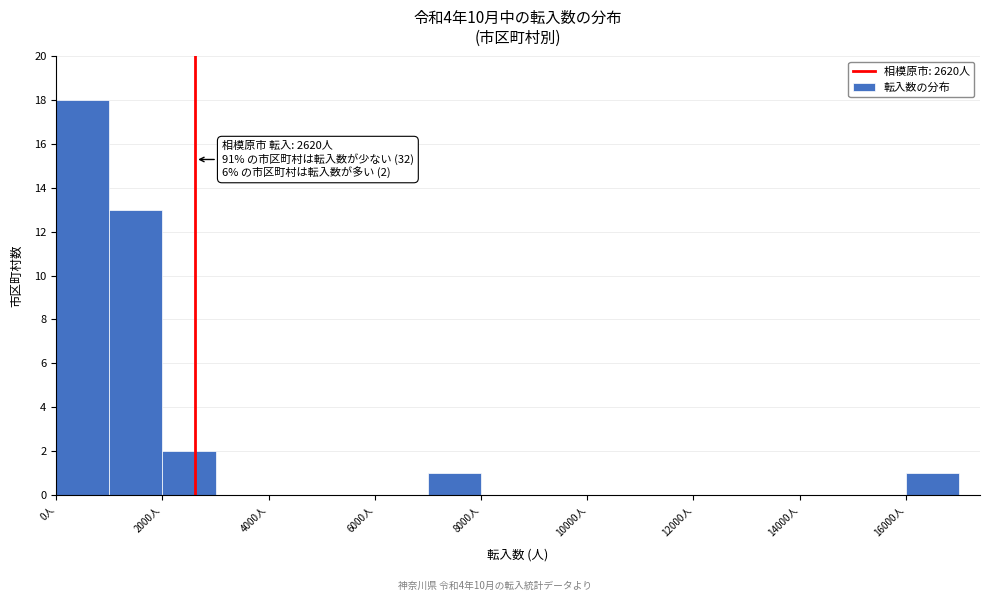

Over which range of the x-axis is the bar tallest?

0 to 1000